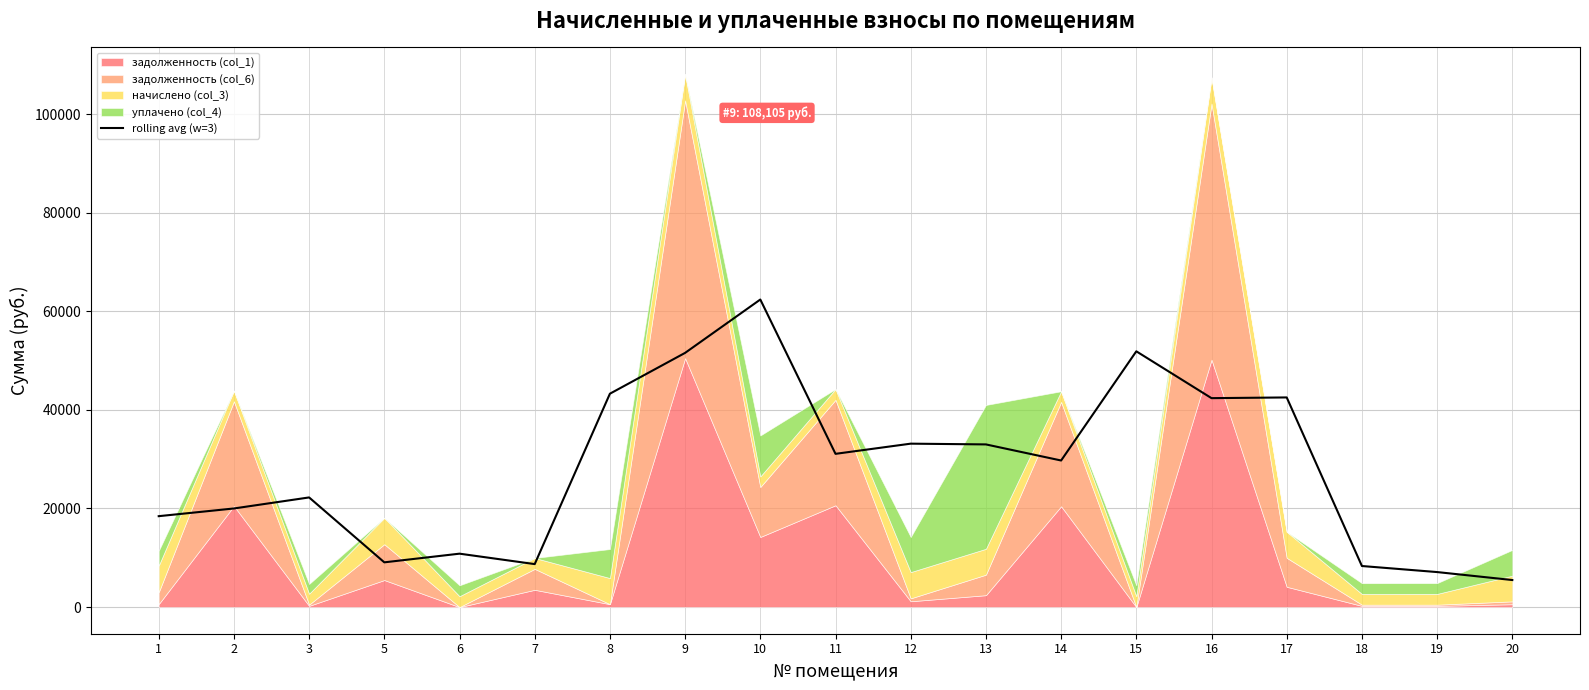

The value of rolling avg (w=3) at 2 is 20000.1. True or false?

True